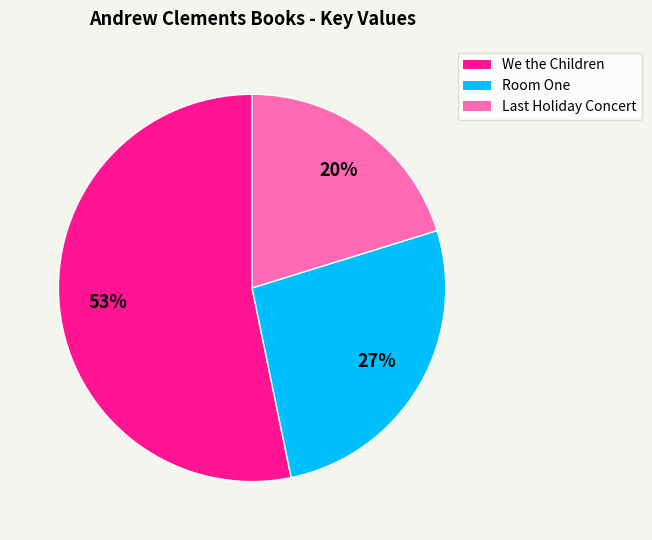

What is the largest slice in the pie chart?

We the Children